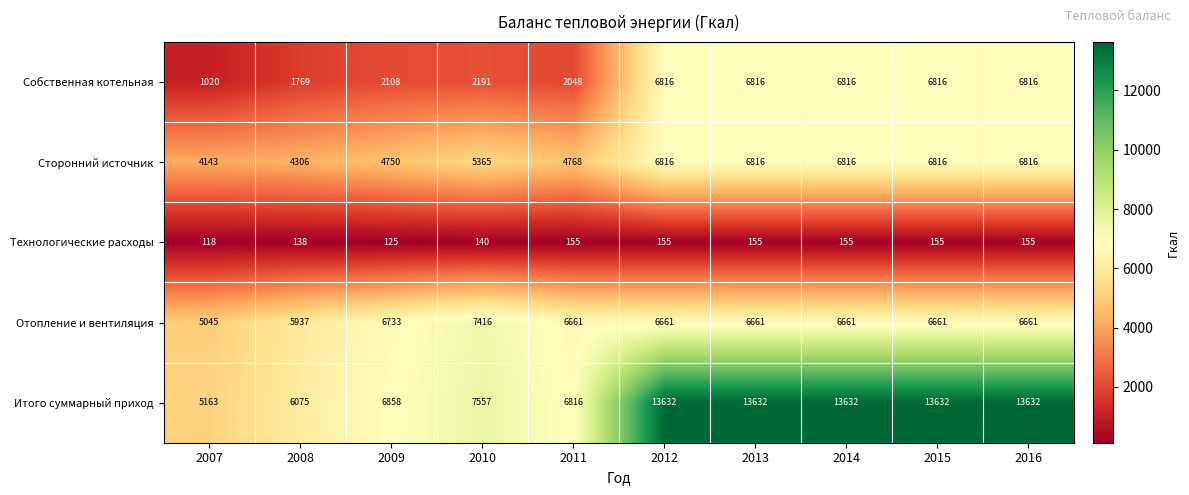

Which series has the largest total across all categories?

Итого суммарный приход